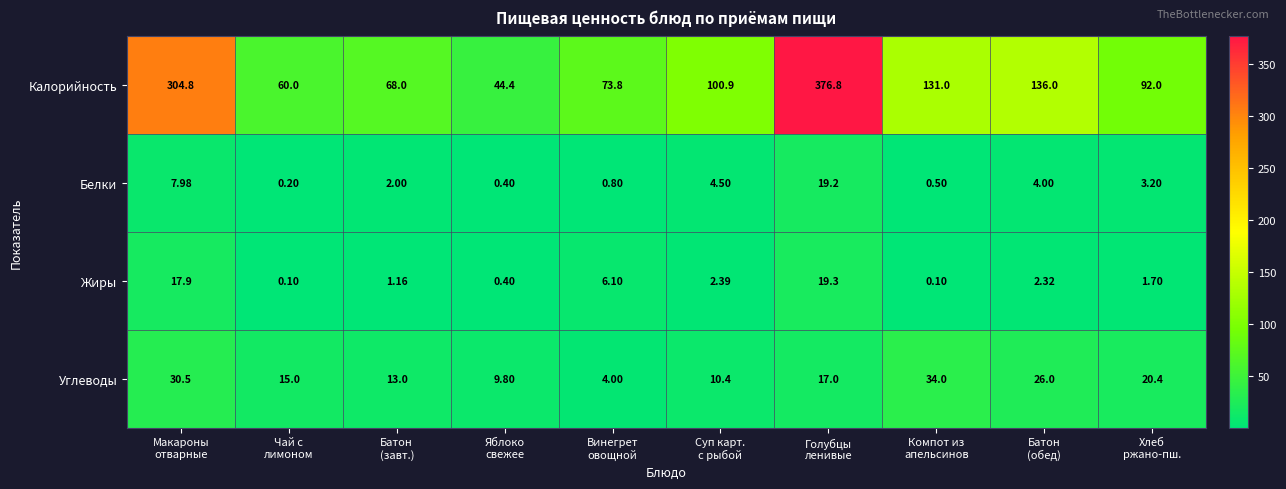

At which category is the sum across all series the highest?

Голубцы
ленивые